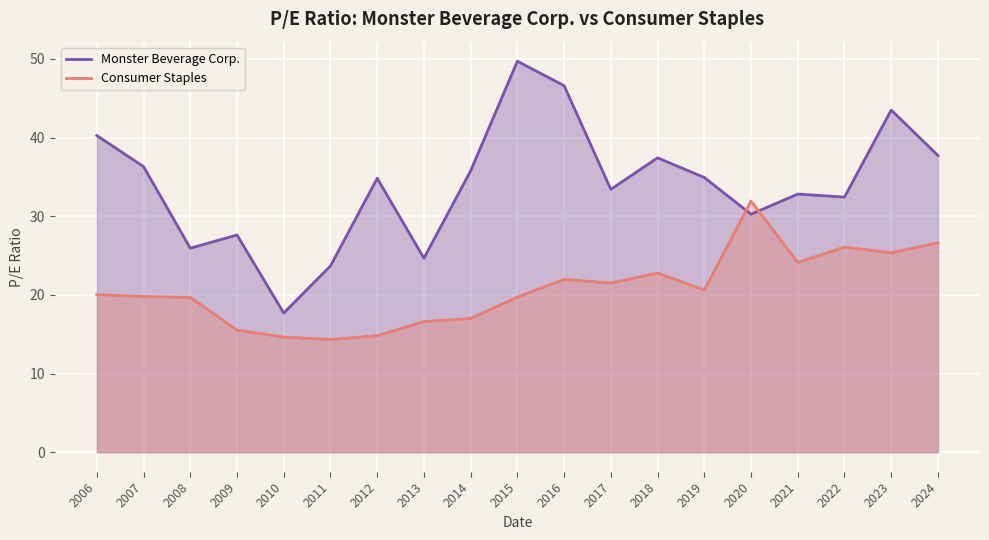

True or false: Consumer Staples and Monster Beverage Corp. cross at least once.

True